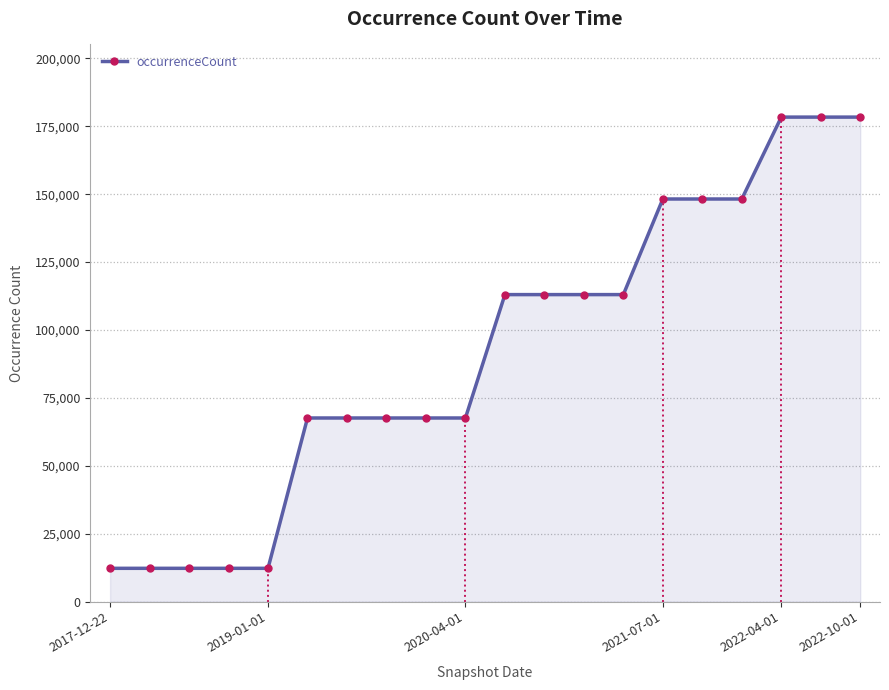

What is the smallest value displayed?

12230